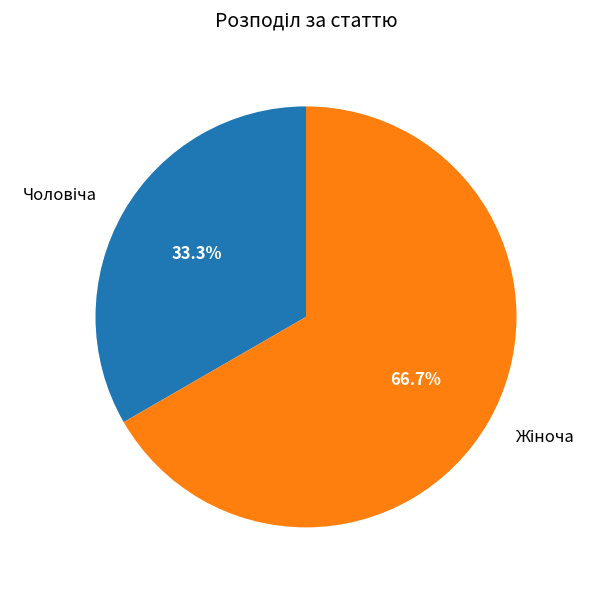

Is there a majority slice in this chart?

Yes